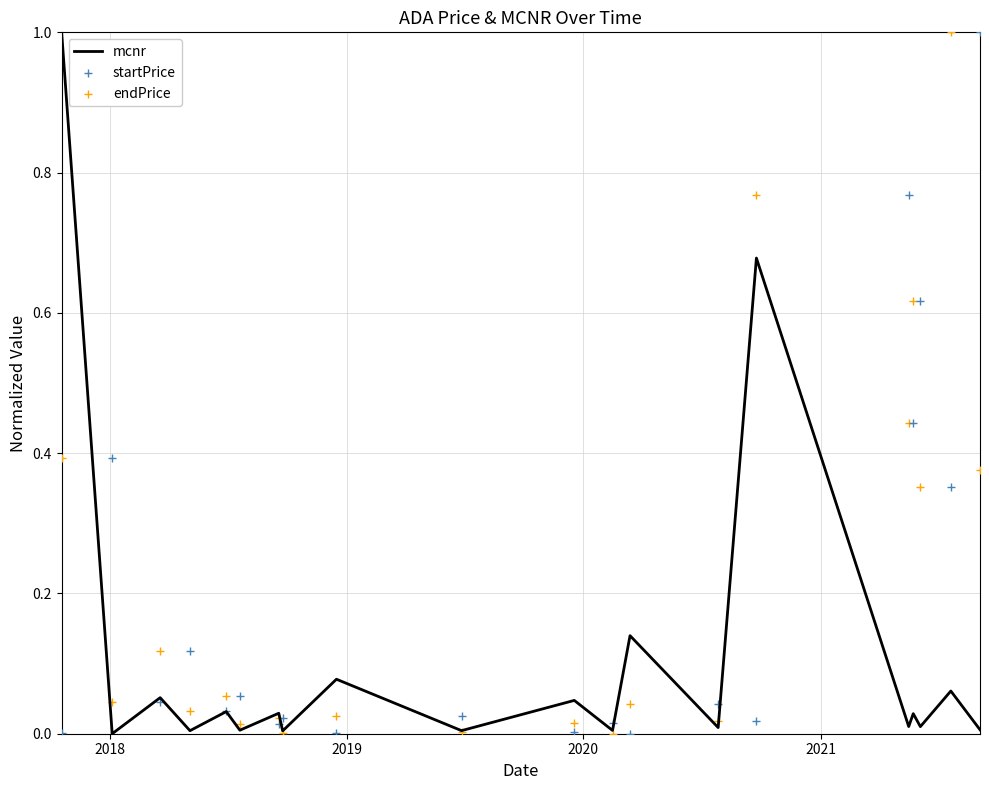

What are all the series names shown in the legend?

mcnr, startPrice, endPrice